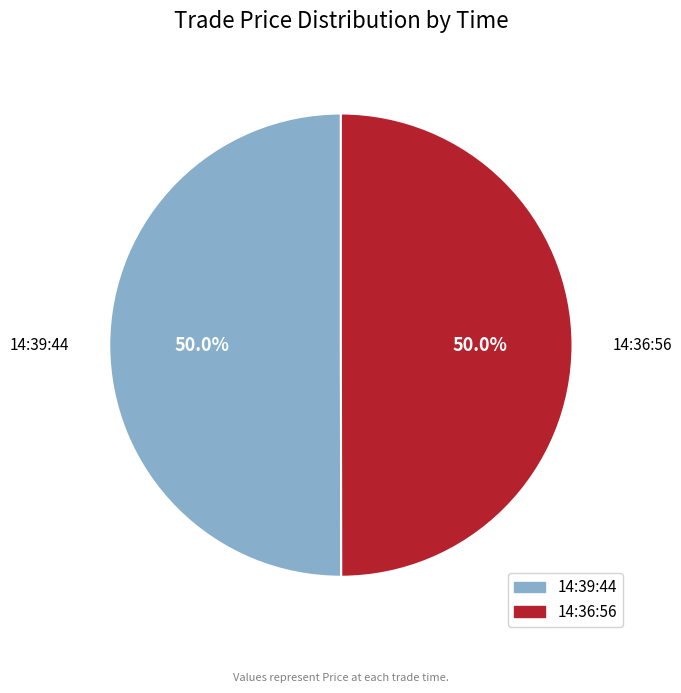

What percentage is the 14:39:44 slice, to the nearest percent?

50%